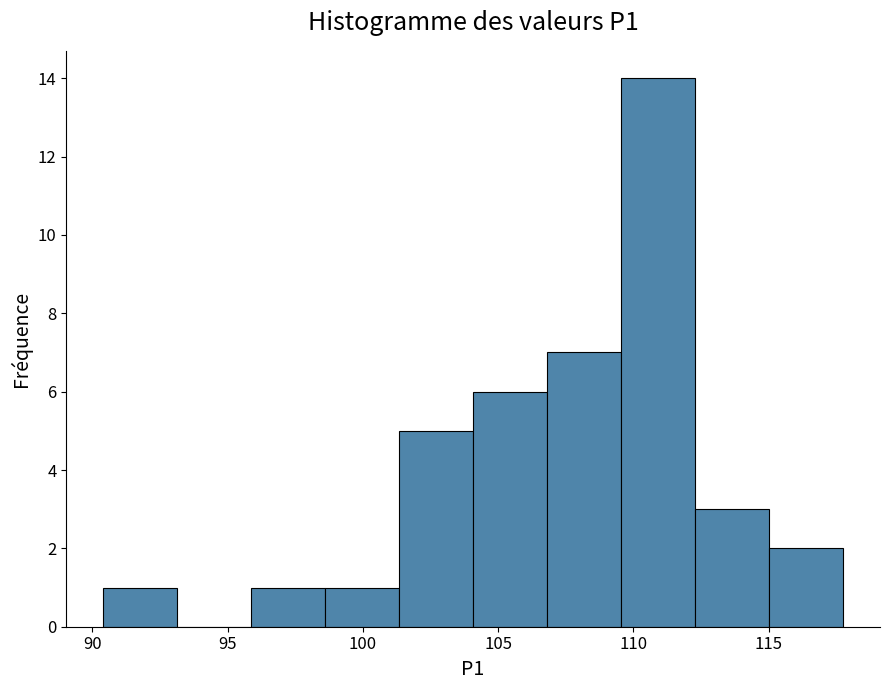

What is the height of the bar covering 101.5 to 104.0 on the x-axis? Neither the bar edges nor the heights are printed on the chart, so give them approximately, as read against the axes.

5